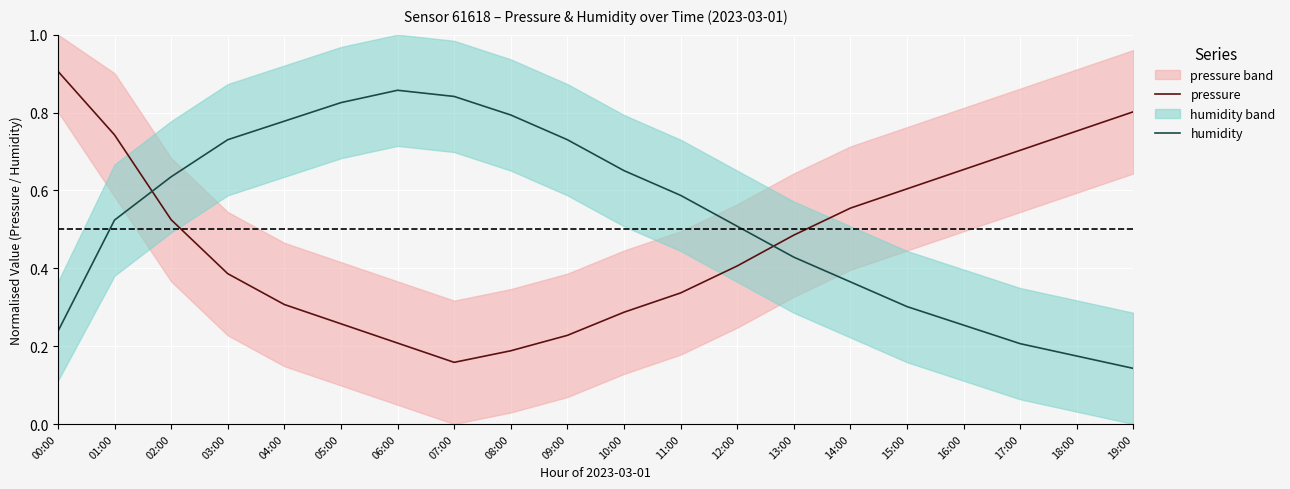

What are all the series names shown in the legend?

pressure, humidity